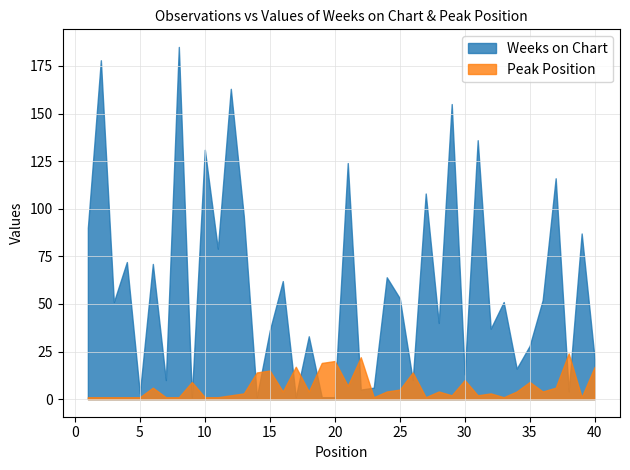

What is the greatest value displayed?

185